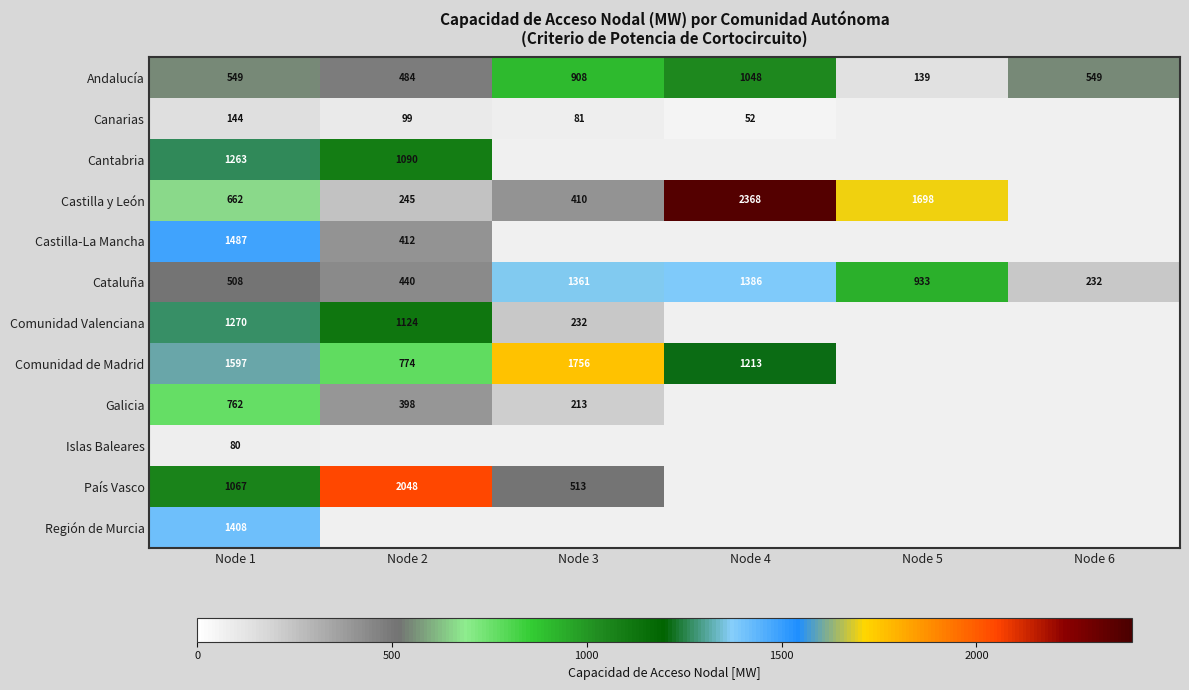

Is the value of Castilla-La Mancha at Node 5 greater than the value of Andalucía at Node 3?

No